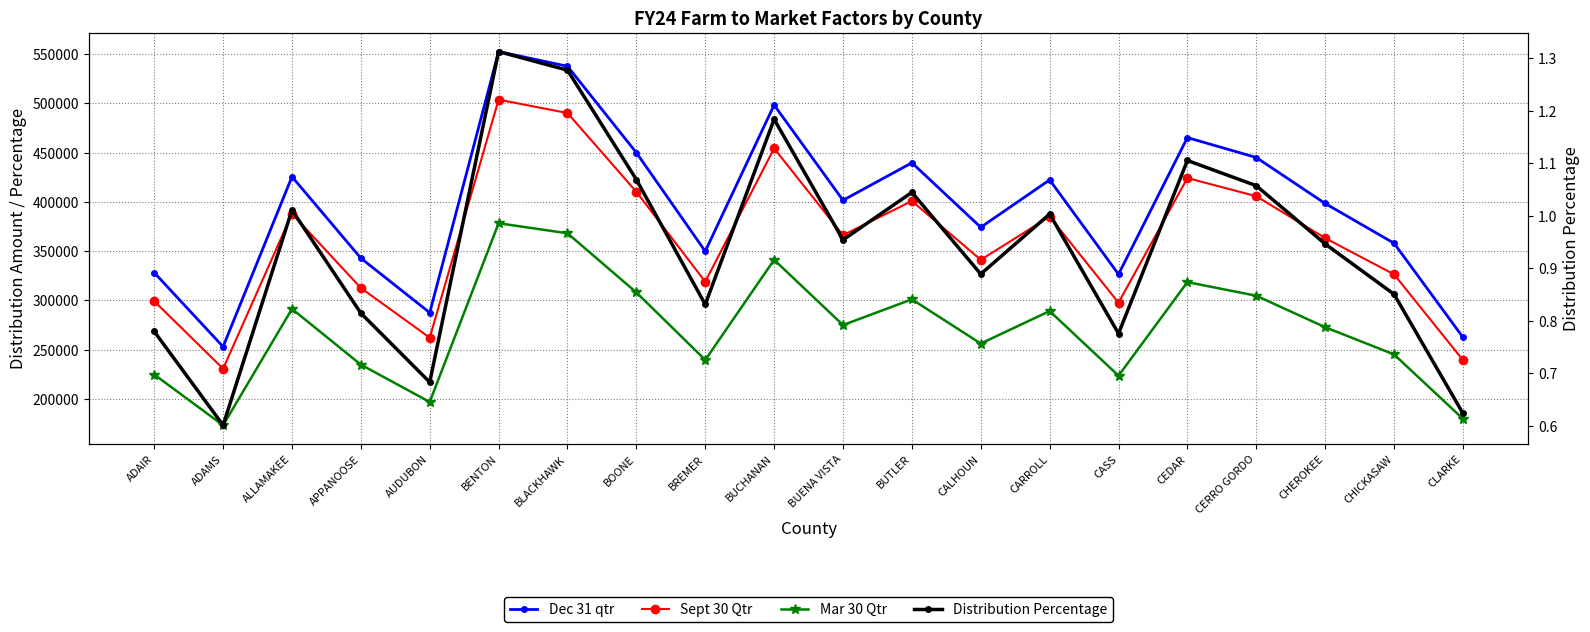

What is the approximate value of Mar 30 Qtr at APPANOOSE?

234703.1